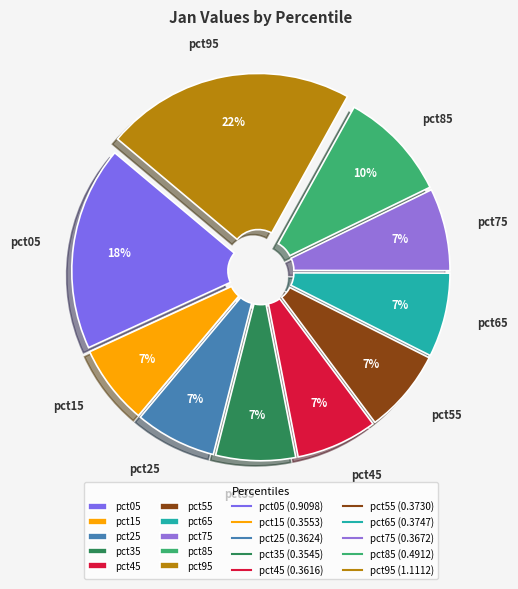

Is it true that pct95 is 22% of the pie?

True